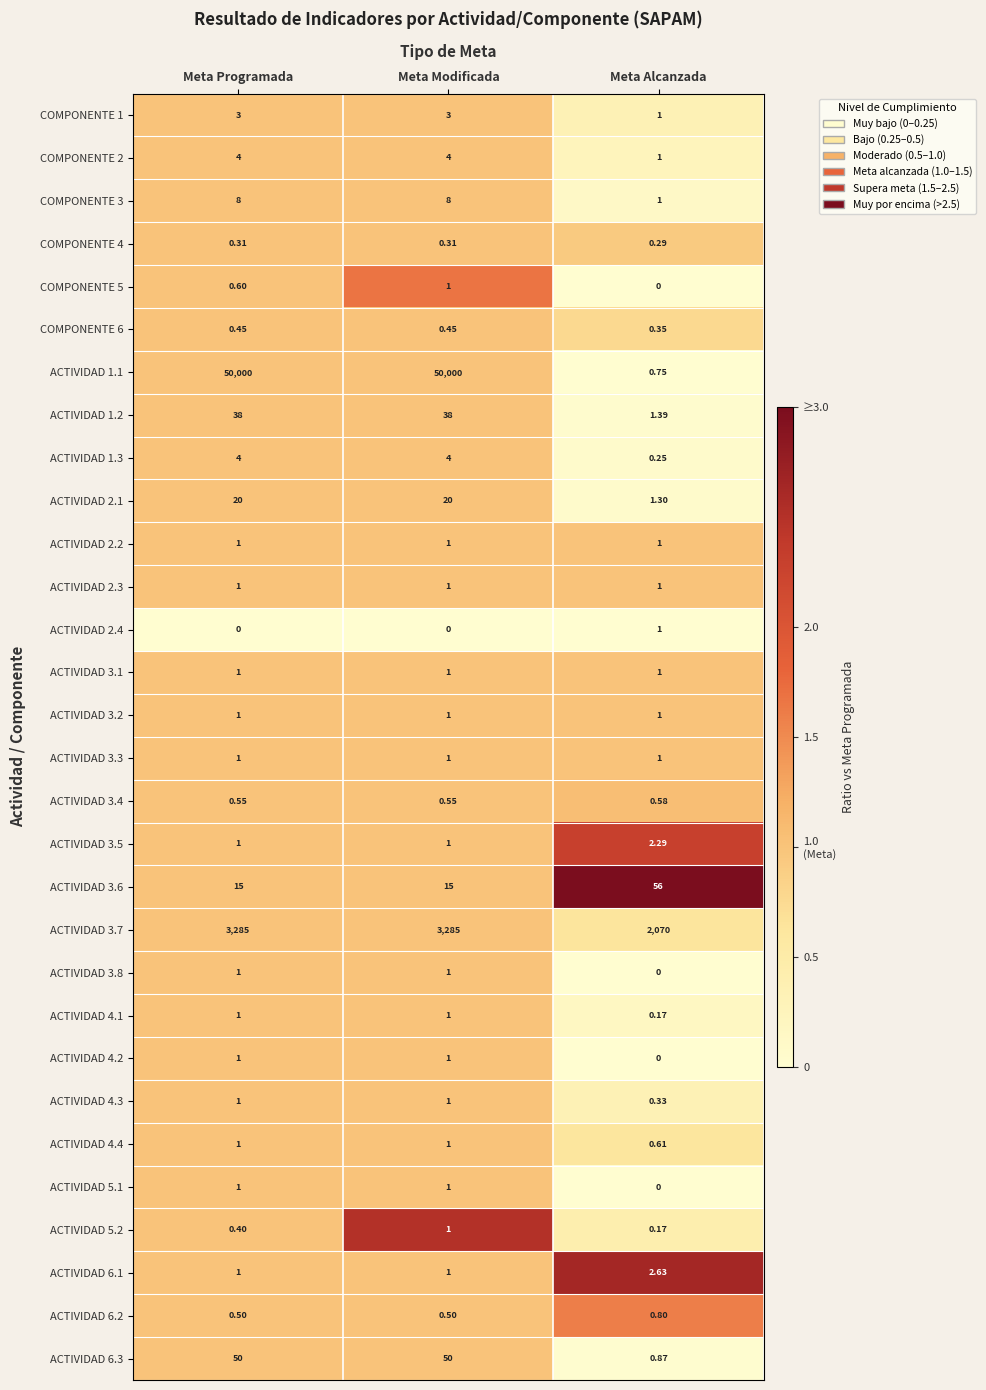

Which series has the largest total across all categories?

ACTIVIDAD 1.1